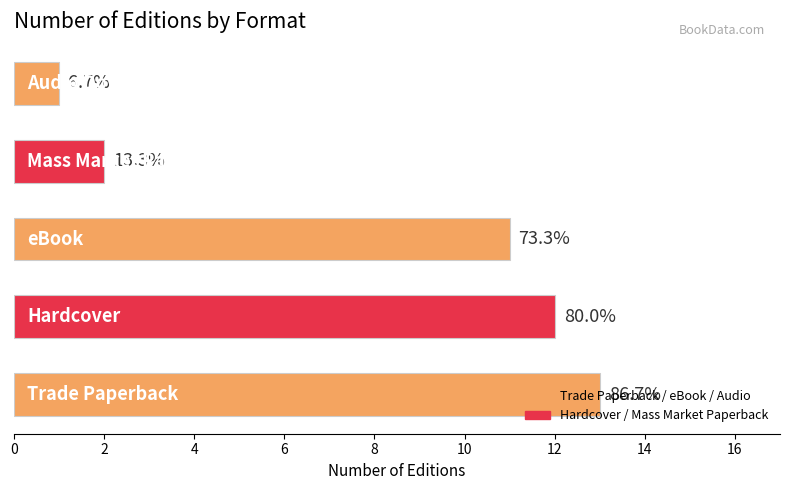

What is the difference between the maximum and minimum values?

12